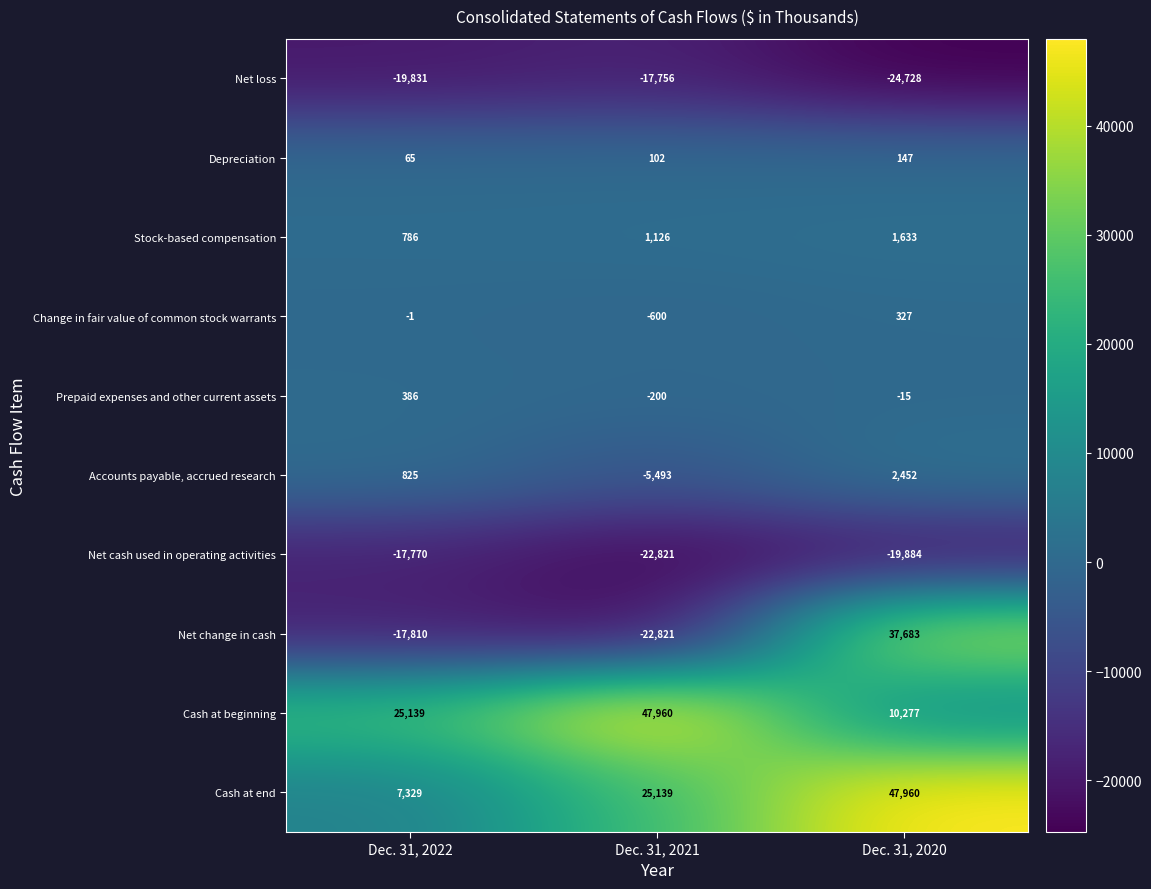

What is the minimum value shown in the chart?

-24728